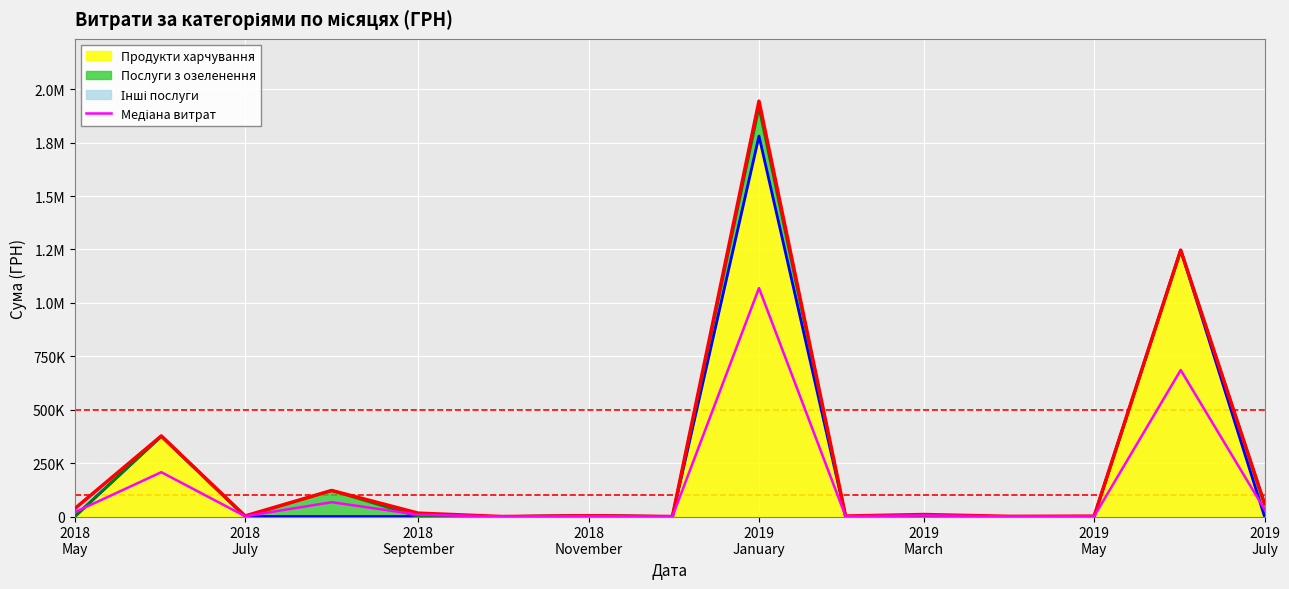

True or false: there are more than 2 points higher than both neighbors.

True